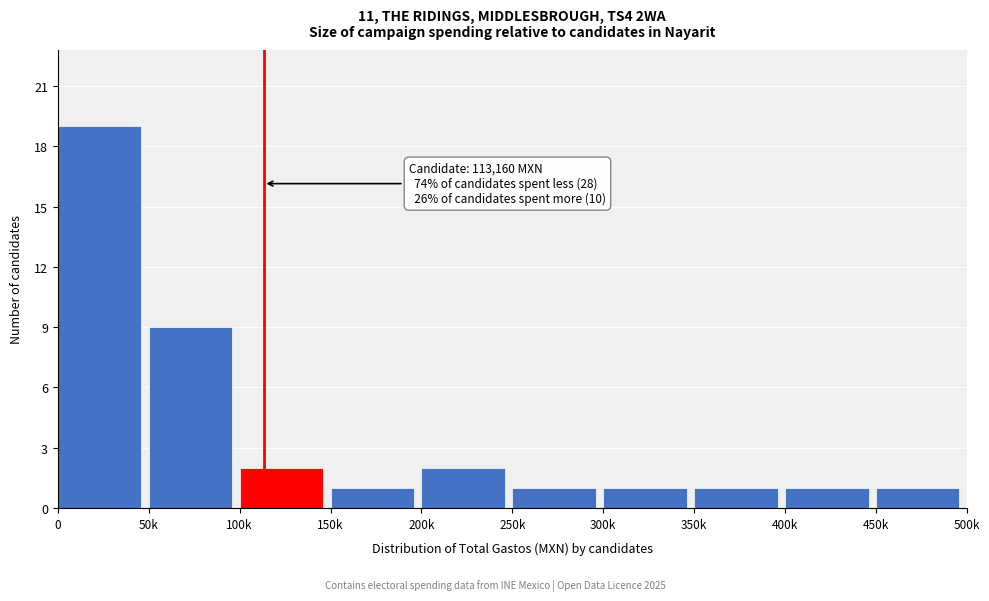

Reading left to right, transcribe all the data shown in this chart.

19	9	2	1	2	1	1	1	1	1